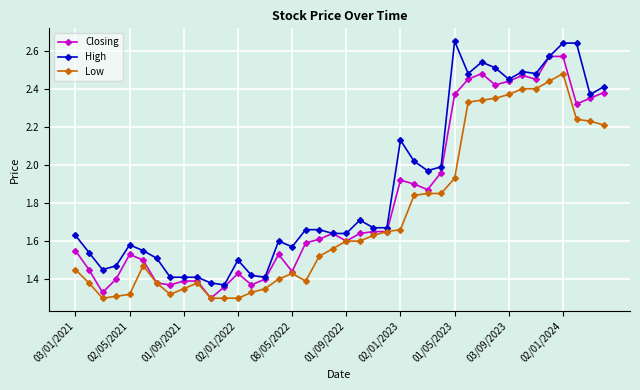

Which series has the largest total across all categories?

High